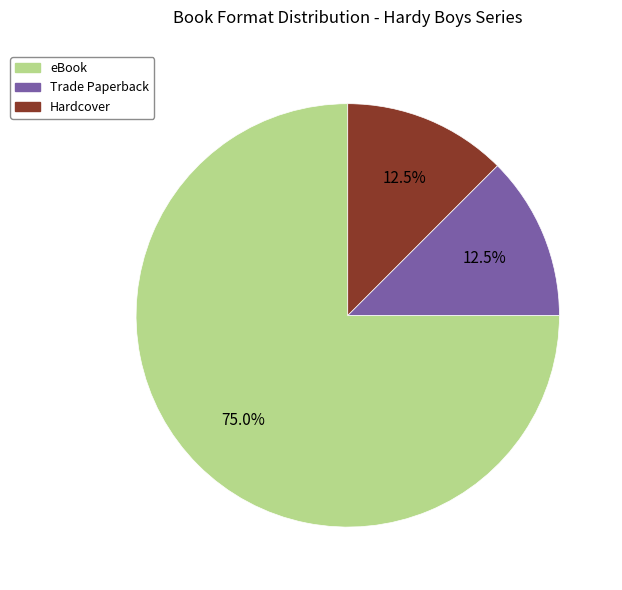

Count the number of slices in the pie.

3